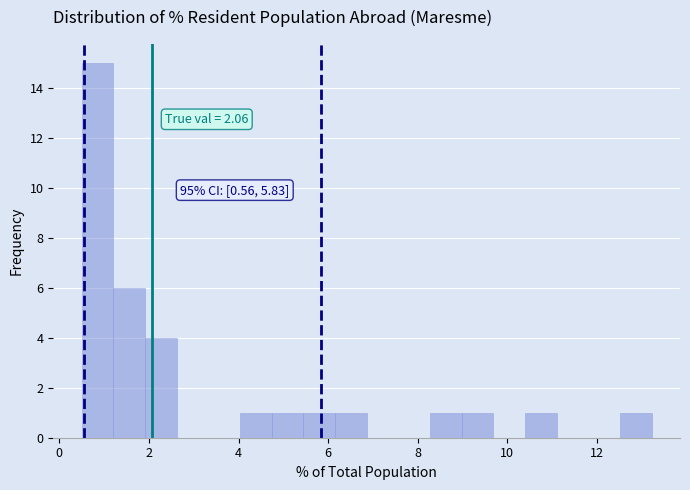

Read against the x-axis, roughly where is the centre of the tallest bar?

0.8